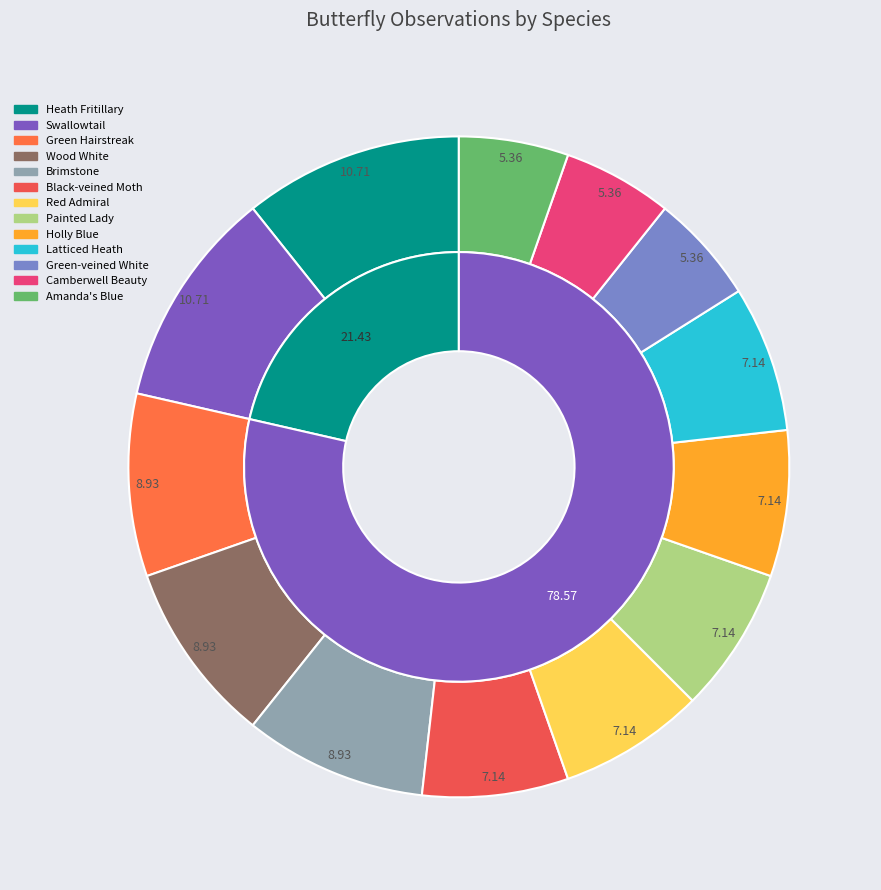

Is it true that Green-veined White is 1% of the pie?

False